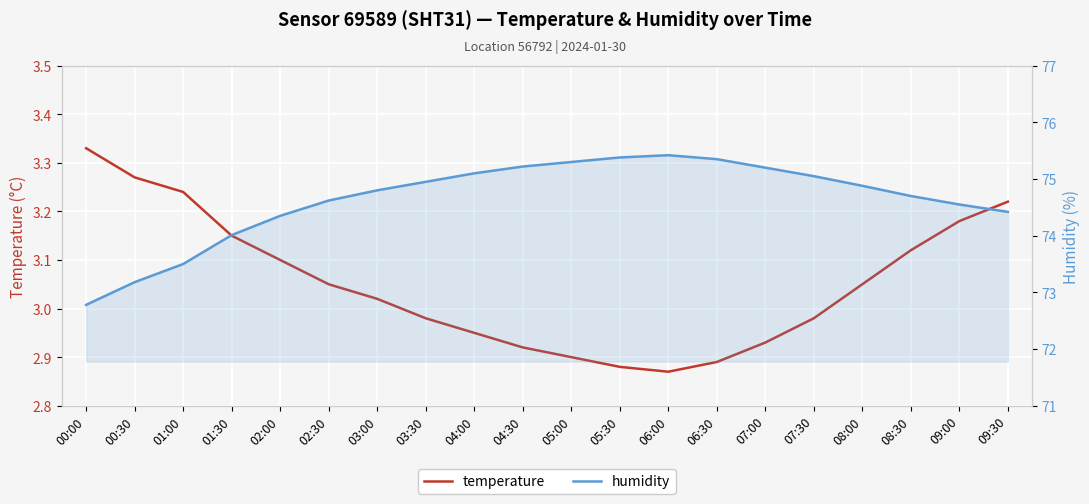

Which category has the highest value in the temperature series?

00:00